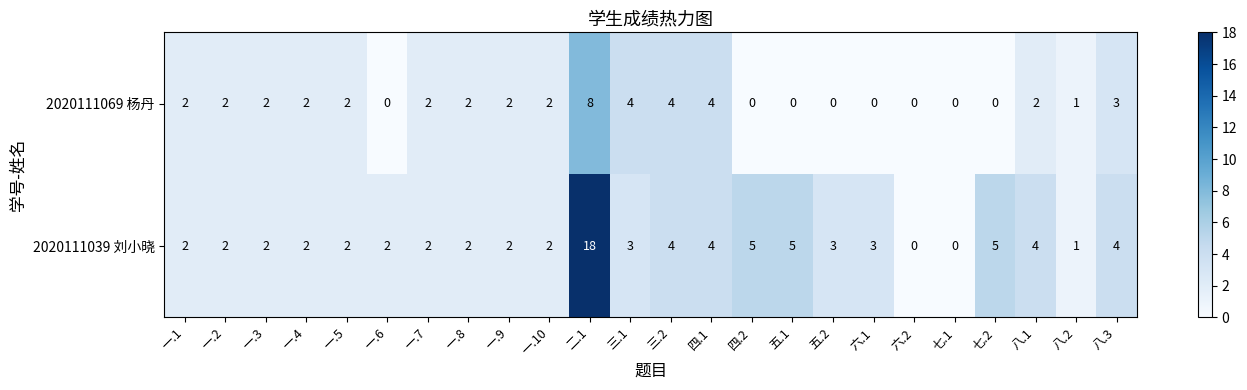

Which series has the largest total across all categories?

2020111039 刘小晓